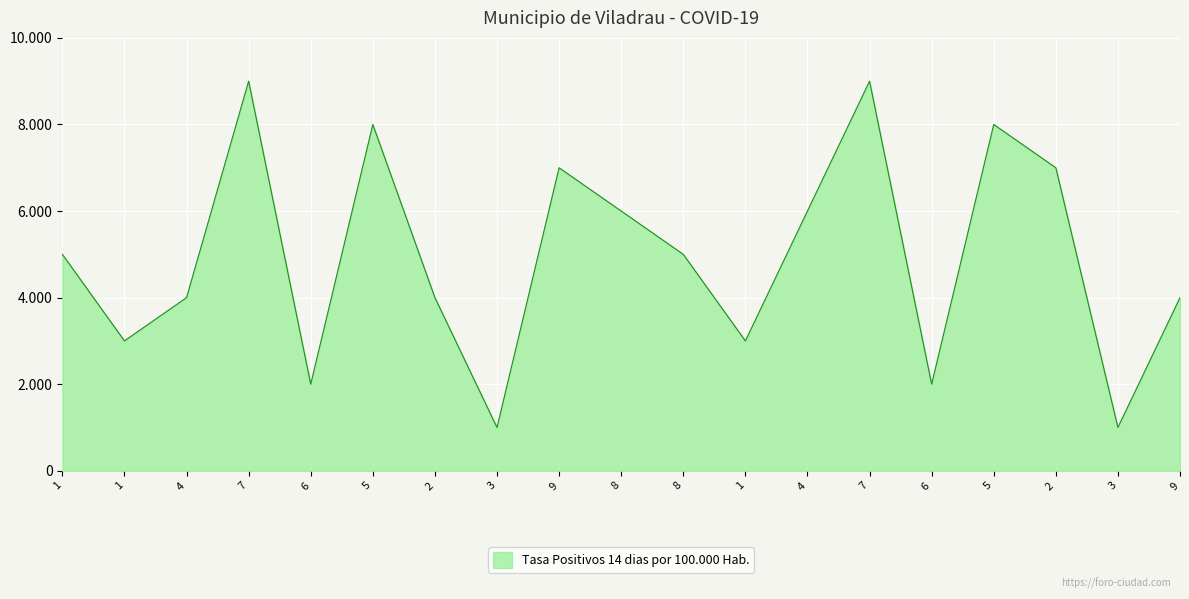

Does the chart have visible grid lines?

Yes